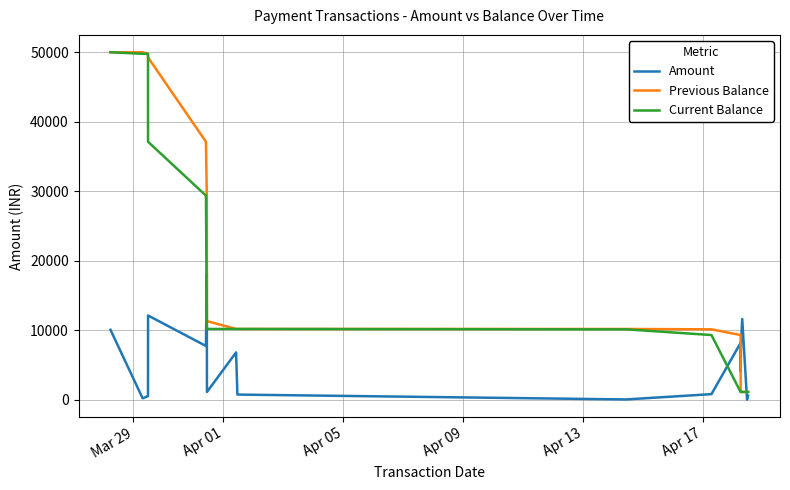

What is the greatest value displayed?

50021